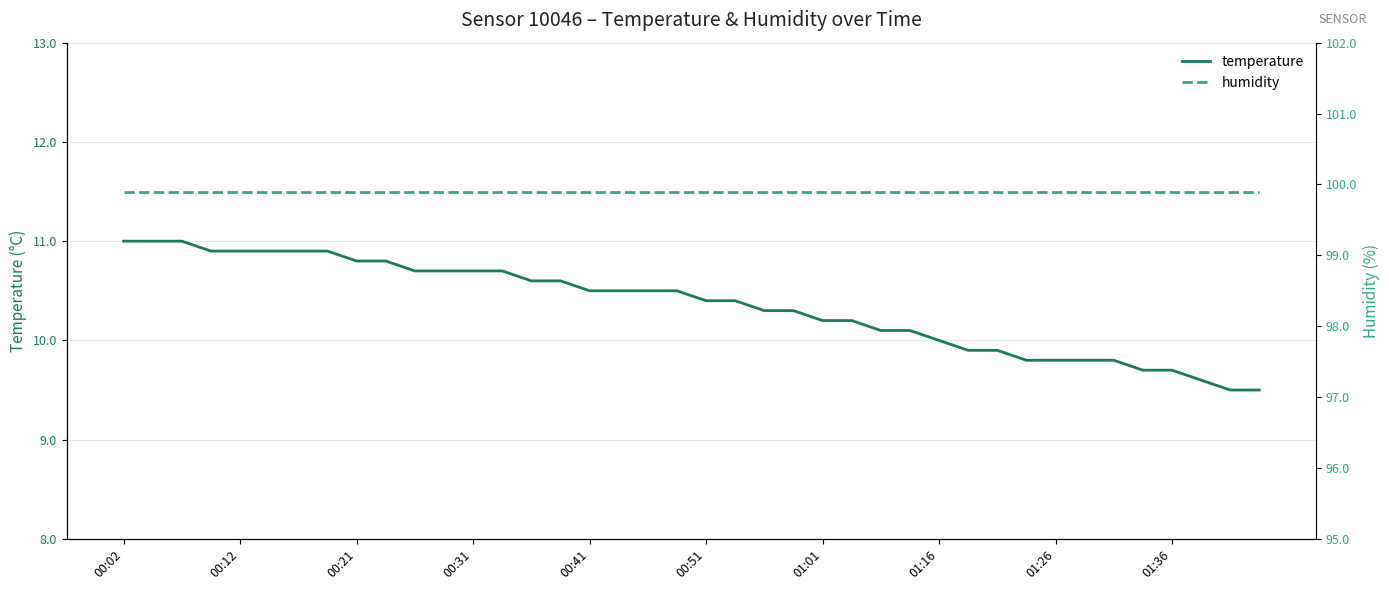

True or false: temperature and humidity intersect in this chart.

False